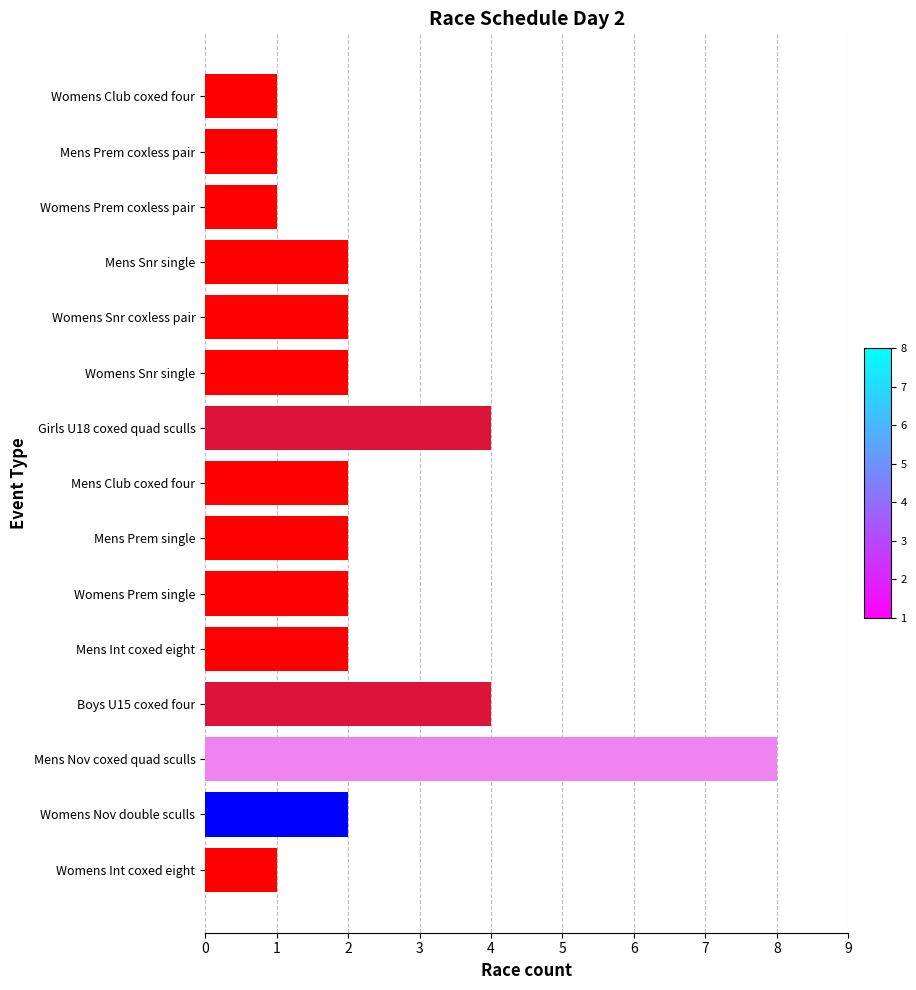

What is the greatest value displayed?

8